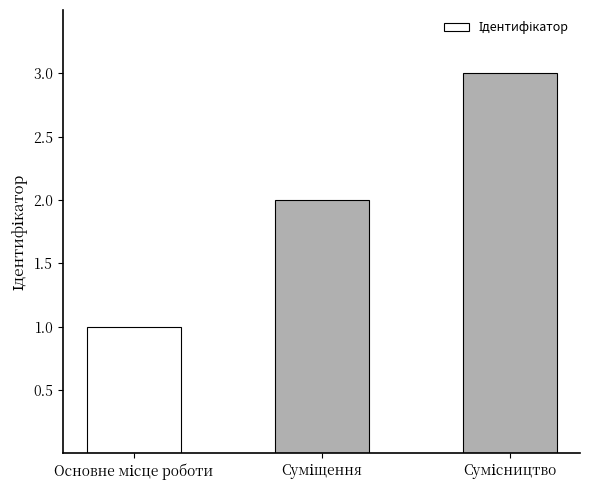

What is the sum of all values?

6